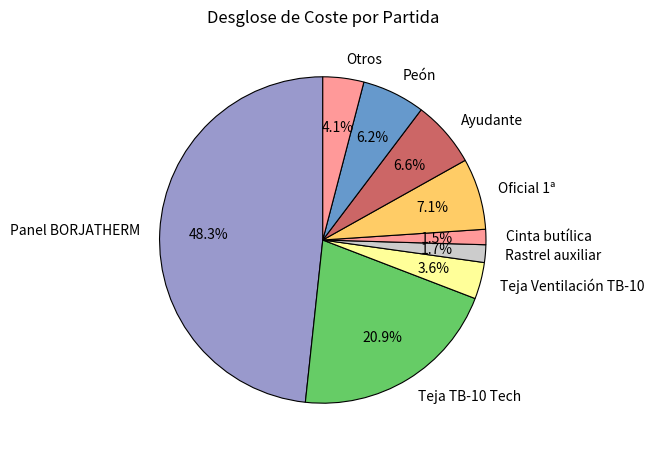

What is the total percentage of Teja Ventilación TB-10 and Ayudante?

10.2%